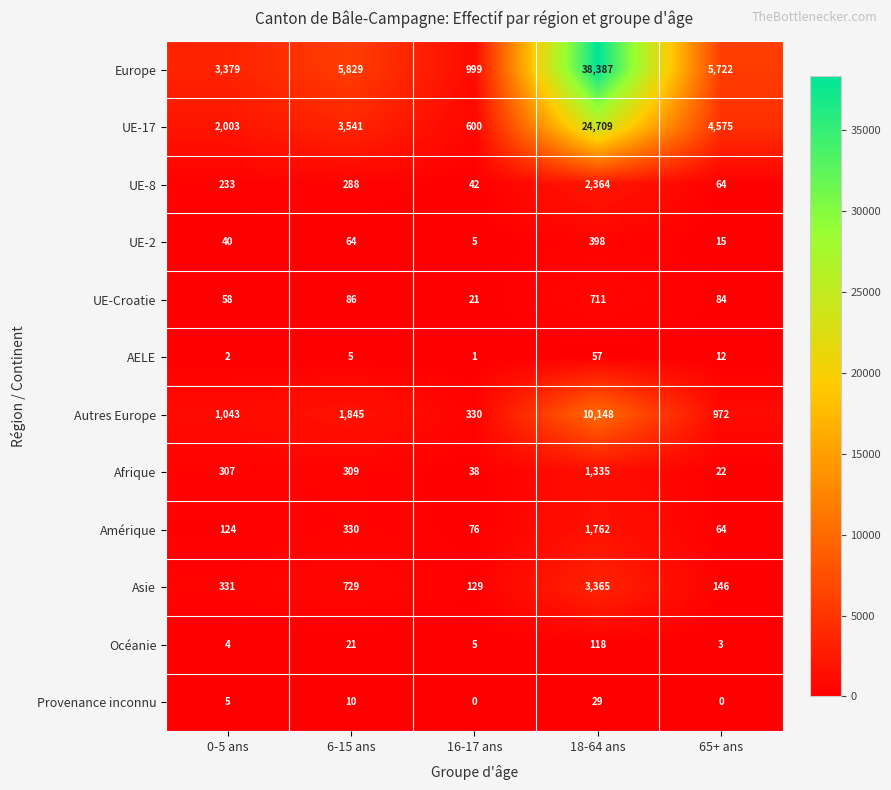

What is the difference between the Océanie values at 65+ ans and 18-64 ans?

115